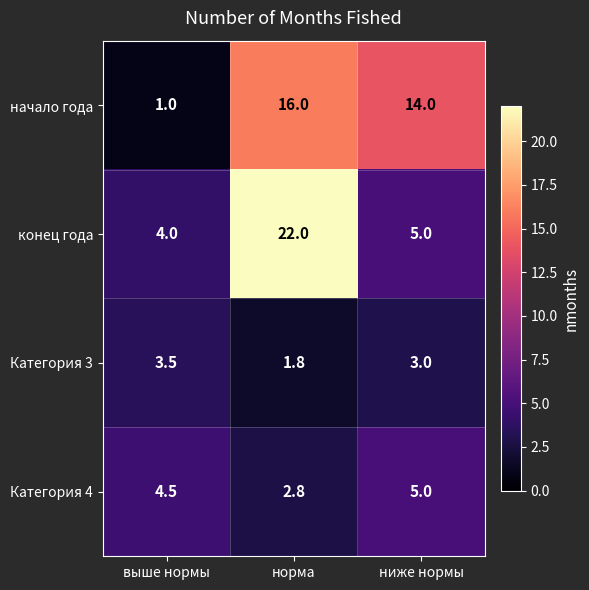

Rank the series at норма from highest to lowest value.

конец года, начало года, Категория 4, Категория 3